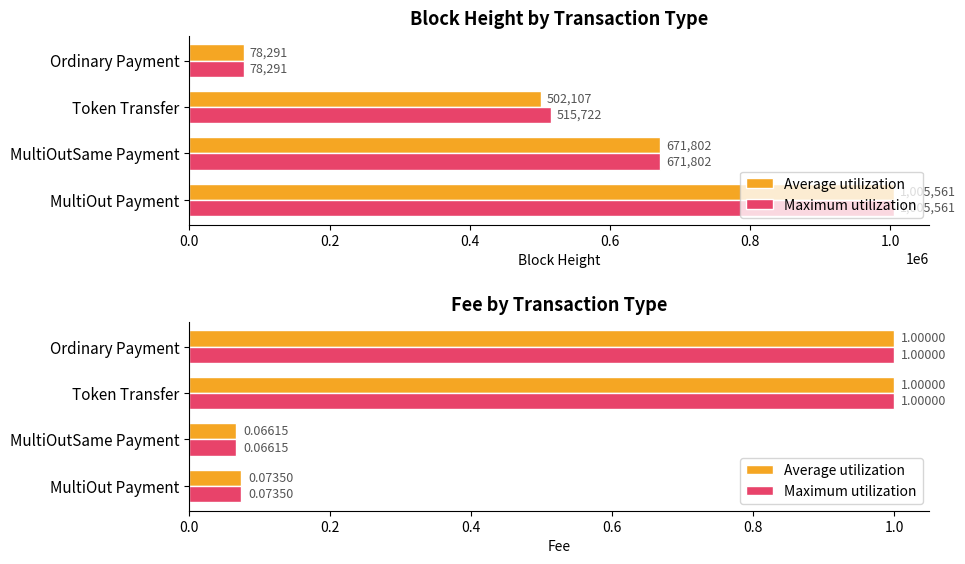

Reading right to left, extract all data points from this chart.

Average utilization: 1.0	1.0	0.1	0.1
Maximum utilization: 1.0	1.0	0.1	0.1